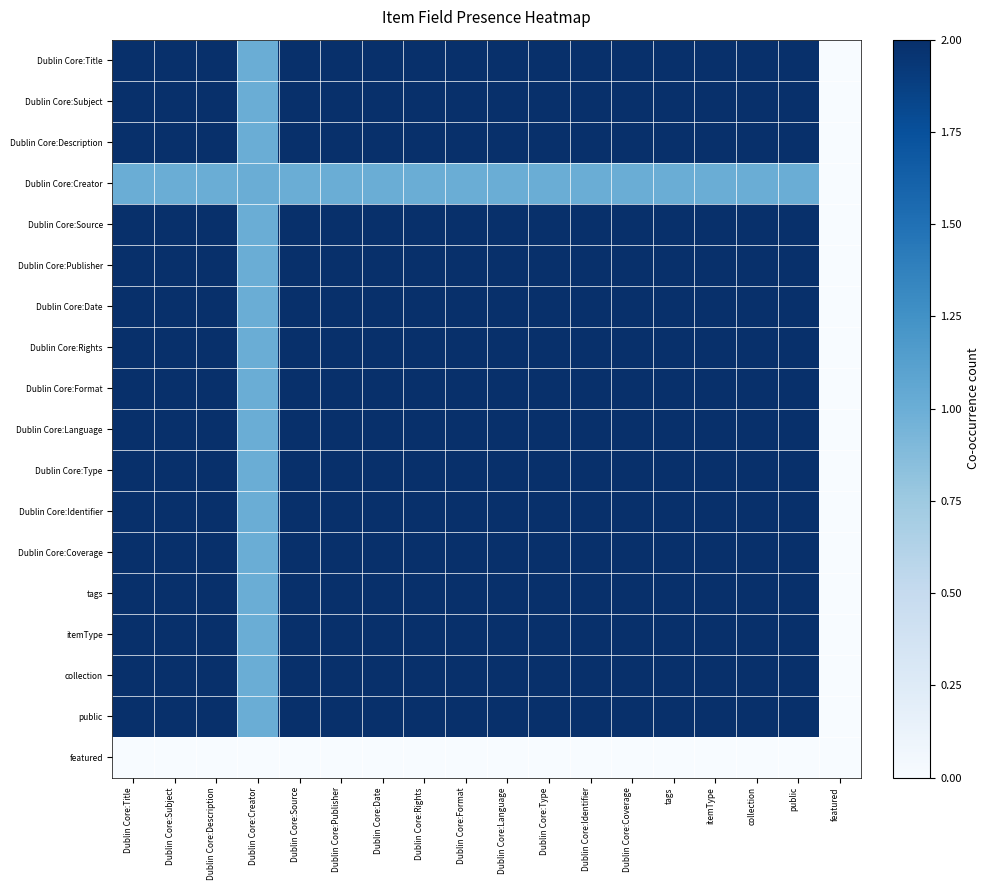

Reading right to left, what are all the values shown in this chart?

Dublin Core:Title: featured=0	public=2	collection=2	itemType=2	tags=2	Dublin Core:Coverage=2	Dublin Core:Identifier=2	Dublin Core:Type=2	Dublin Core:Language=2	Dublin Core:Format=2	Dublin Core:Rights=2	Dublin Core:Date=2	Dublin Core:Publisher=2	Dublin Core:Source=2	Dublin Core:Creator=1	Dublin Core:Description=2	Dublin Core:Subject=2	Dublin Core:Title=2
Dublin Core:Subject: featured=0	public=2	collection=2	itemType=2	tags=2	Dublin Core:Coverage=2	Dublin Core:Identifier=2	Dublin Core:Type=2	Dublin Core:Language=2	Dublin Core:Format=2	Dublin Core:Rights=2	Dublin Core:Date=2	Dublin Core:Publisher=2	Dublin Core:Source=2	Dublin Core:Creator=1	Dublin Core:Description=2	Dublin Core:Subject=2	Dublin Core:Title=2
Dublin Core:Description: featured=0	public=2	collection=2	itemType=2	tags=2	Dublin Core:Coverage=2	Dublin Core:Identifier=2	Dublin Core:Type=2	Dublin Core:Language=2	Dublin Core:Format=2	Dublin Core:Rights=2	Dublin Core:Date=2	Dublin Core:Publisher=2	Dublin Core:Source=2	Dublin Core:Creator=1	Dublin Core:Description=2	Dublin Core:Subject=2	Dublin Core:Title=2
Dublin Core:Creator: featured=0	public=1	collection=1	itemType=1	tags=1	Dublin Core:Coverage=1	Dublin Core:Identifier=1	Dublin Core:Type=1	Dublin Core:Language=1	Dublin Core:Format=1	Dublin Core:Rights=1	Dublin Core:Date=1	Dublin Core:Publisher=1	Dublin Core:Source=1	Dublin Core:Creator=1	Dublin Core:Description=1	Dublin Core:Subject=1	Dublin Core:Title=1
Dublin Core:Source: featured=0	public=2	collection=2	itemType=2	tags=2	Dublin Core:Coverage=2	Dublin Core:Identifier=2	Dublin Core:Type=2	Dublin Core:Language=2	Dublin Core:Format=2	Dublin Core:Rights=2	Dublin Core:Date=2	Dublin Core:Publisher=2	Dublin Core:Source=2	Dublin Core:Creator=1	Dublin Core:Description=2	Dublin Core:Subject=2	Dublin Core:Title=2
Dublin Core:Publisher: featured=0	public=2	collection=2	itemType=2	tags=2	Dublin Core:Coverage=2	Dublin Core:Identifier=2	Dublin Core:Type=2	Dublin Core:Language=2	Dublin Core:Format=2	Dublin Core:Rights=2	Dublin Core:Date=2	Dublin Core:Publisher=2	Dublin Core:Source=2	Dublin Core:Creator=1	Dublin Core:Description=2	Dublin Core:Subject=2	Dublin Core:Title=2
Dublin Core:Date: featured=0	public=2	collection=2	itemType=2	tags=2	Dublin Core:Coverage=2	Dublin Core:Identifier=2	Dublin Core:Type=2	Dublin Core:Language=2	Dublin Core:Format=2	Dublin Core:Rights=2	Dublin Core:Date=2	Dublin Core:Publisher=2	Dublin Core:Source=2	Dublin Core:Creator=1	Dublin Core:Description=2	Dublin Core:Subject=2	Dublin Core:Title=2
Dublin Core:Rights: featured=0	public=2	collection=2	itemType=2	tags=2	Dublin Core:Coverage=2	Dublin Core:Identifier=2	Dublin Core:Type=2	Dublin Core:Language=2	Dublin Core:Format=2	Dublin Core:Rights=2	Dublin Core:Date=2	Dublin Core:Publisher=2	Dublin Core:Source=2	Dublin Core:Creator=1	Dublin Core:Description=2	Dublin Core:Subject=2	Dublin Core:Title=2
Dublin Core:Format: featured=0	public=2	collection=2	itemType=2	tags=2	Dublin Core:Coverage=2	Dublin Core:Identifier=2	Dublin Core:Type=2	Dublin Core:Language=2	Dublin Core:Format=2	Dublin Core:Rights=2	Dublin Core:Date=2	Dublin Core:Publisher=2	Dublin Core:Source=2	Dublin Core:Creator=1	Dublin Core:Description=2	Dublin Core:Subject=2	Dublin Core:Title=2
Dublin Core:Language: featured=0	public=2	collection=2	itemType=2	tags=2	Dublin Core:Coverage=2	Dublin Core:Identifier=2	Dublin Core:Type=2	Dublin Core:Language=2	Dublin Core:Format=2	Dublin Core:Rights=2	Dublin Core:Date=2	Dublin Core:Publisher=2	Dublin Core:Source=2	Dublin Core:Creator=1	Dublin Core:Description=2	Dublin Core:Subject=2	Dublin Core:Title=2
Dublin Core:Type: featured=0	public=2	collection=2	itemType=2	tags=2	Dublin Core:Coverage=2	Dublin Core:Identifier=2	Dublin Core:Type=2	Dublin Core:Language=2	Dublin Core:Format=2	Dublin Core:Rights=2	Dublin Core:Date=2	Dublin Core:Publisher=2	Dublin Core:Source=2	Dublin Core:Creator=1	Dublin Core:Description=2	Dublin Core:Subject=2	Dublin Core:Title=2
Dublin Core:Identifier: featured=0	public=2	collection=2	itemType=2	tags=2	Dublin Core:Coverage=2	Dublin Core:Identifier=2	Dublin Core:Type=2	Dublin Core:Language=2	Dublin Core:Format=2	Dublin Core:Rights=2	Dublin Core:Date=2	Dublin Core:Publisher=2	Dublin Core:Source=2	Dublin Core:Creator=1	Dublin Core:Description=2	Dublin Core:Subject=2	Dublin Core:Title=2
Dublin Core:Coverage: featured=0	public=2	collection=2	itemType=2	tags=2	Dublin Core:Coverage=2	Dublin Core:Identifier=2	Dublin Core:Type=2	Dublin Core:Language=2	Dublin Core:Format=2	Dublin Core:Rights=2	Dublin Core:Date=2	Dublin Core:Publisher=2	Dublin Core:Source=2	Dublin Core:Creator=1	Dublin Core:Description=2	Dublin Core:Subject=2	Dublin Core:Title=2
tags: featured=0	public=2	collection=2	itemType=2	tags=2	Dublin Core:Coverage=2	Dublin Core:Identifier=2	Dublin Core:Type=2	Dublin Core:Language=2	Dublin Core:Format=2	Dublin Core:Rights=2	Dublin Core:Date=2	Dublin Core:Publisher=2	Dublin Core:Source=2	Dublin Core:Creator=1	Dublin Core:Description=2	Dublin Core:Subject=2	Dublin Core:Title=2
itemType: featured=0	public=2	collection=2	itemType=2	tags=2	Dublin Core:Coverage=2	Dublin Core:Identifier=2	Dublin Core:Type=2	Dublin Core:Language=2	Dublin Core:Format=2	Dublin Core:Rights=2	Dublin Core:Date=2	Dublin Core:Publisher=2	Dublin Core:Source=2	Dublin Core:Creator=1	Dublin Core:Description=2	Dublin Core:Subject=2	Dublin Core:Title=2
collection: featured=0	public=2	collection=2	itemType=2	tags=2	Dublin Core:Coverage=2	Dublin Core:Identifier=2	Dublin Core:Type=2	Dublin Core:Language=2	Dublin Core:Format=2	Dublin Core:Rights=2	Dublin Core:Date=2	Dublin Core:Publisher=2	Dublin Core:Source=2	Dublin Core:Creator=1	Dublin Core:Description=2	Dublin Core:Subject=2	Dublin Core:Title=2
public: featured=0	public=2	collection=2	itemType=2	tags=2	Dublin Core:Coverage=2	Dublin Core:Identifier=2	Dublin Core:Type=2	Dublin Core:Language=2	Dublin Core:Format=2	Dublin Core:Rights=2	Dublin Core:Date=2	Dublin Core:Publisher=2	Dublin Core:Source=2	Dublin Core:Creator=1	Dublin Core:Description=2	Dublin Core:Subject=2	Dublin Core:Title=2
featured: featured=0	public=0	collection=0	itemType=0	tags=0	Dublin Core:Coverage=0	Dublin Core:Identifier=0	Dublin Core:Type=0	Dublin Core:Language=0	Dublin Core:Format=0	Dublin Core:Rights=0	Dublin Core:Date=0	Dublin Core:Publisher=0	Dublin Core:Source=0	Dublin Core:Creator=0	Dublin Core:Description=0	Dublin Core:Subject=0	Dublin Core:Title=0